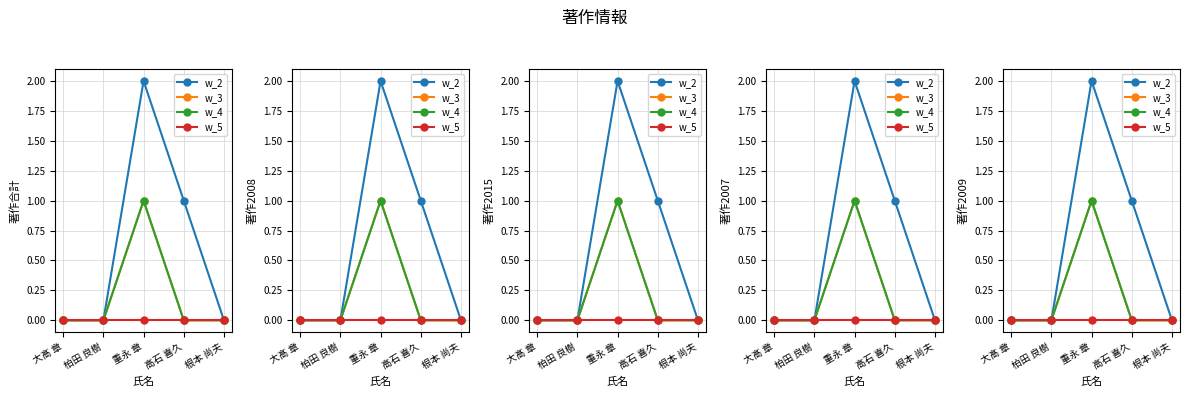

How many w_4 values are between 0 and 1?

5